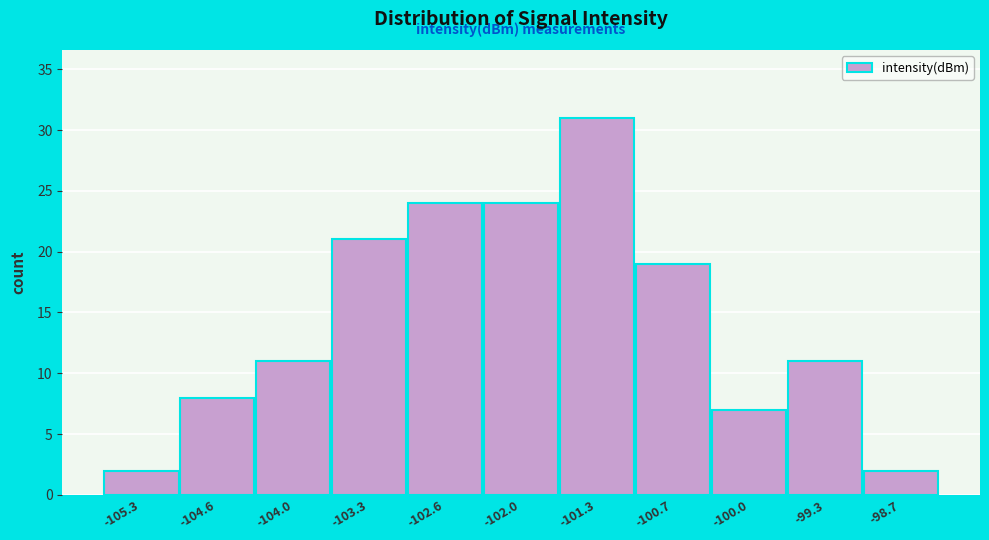

Reading right to left, extract all data points from this chart.

2	11	7	19	31	24	24	21	11	8	2